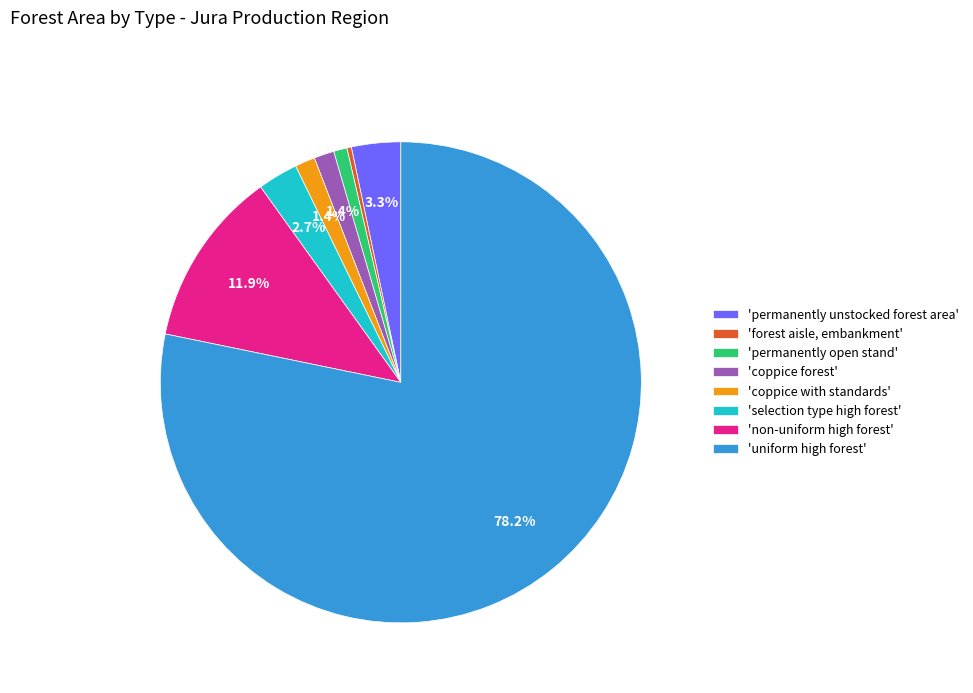

Combined, do 'permanently unstocked forest area' and 'non-uniform high forest' account for over 50%?

No